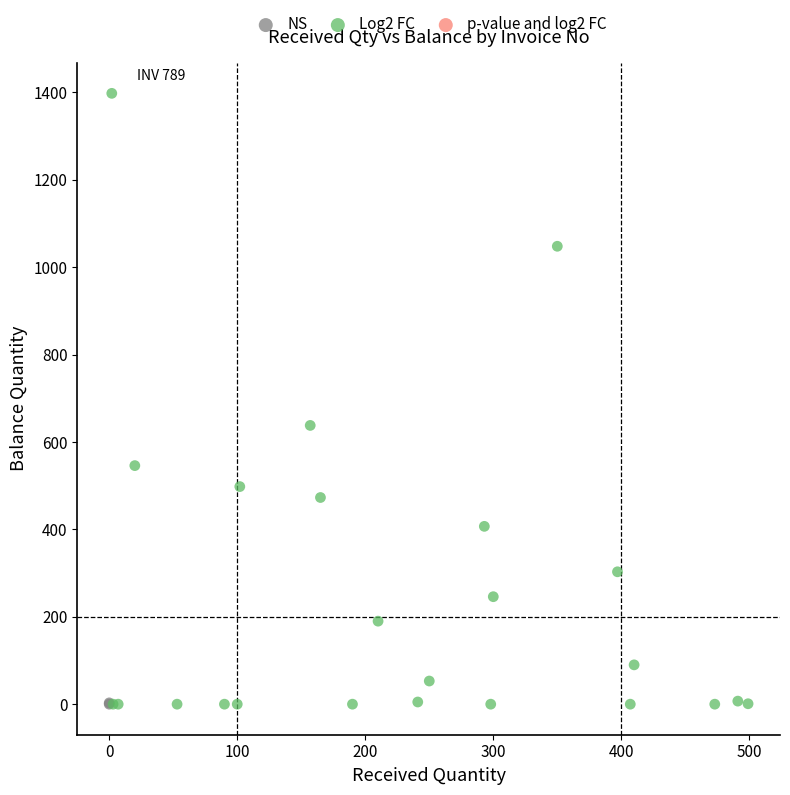

Which series reaches the maximum Y coordinate?

Log2 FC